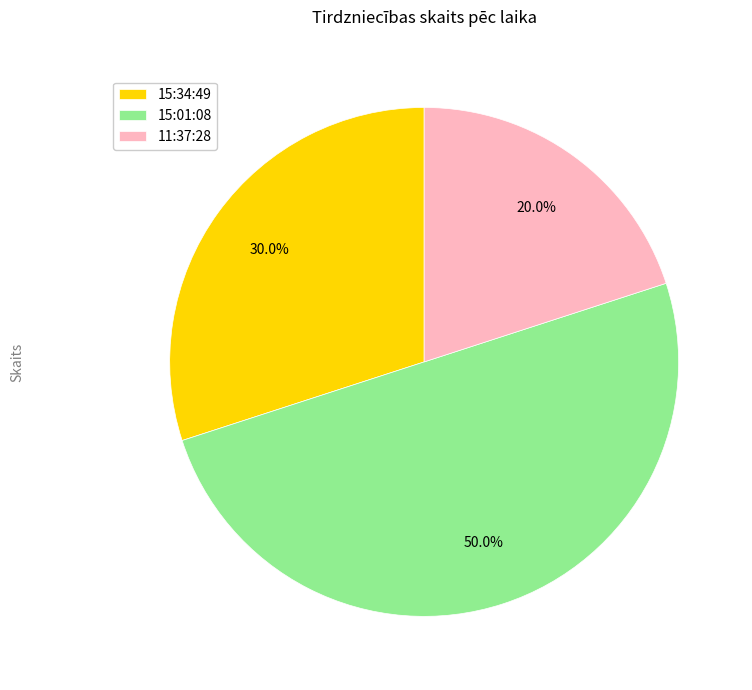

How many segments does this pie chart have?

3